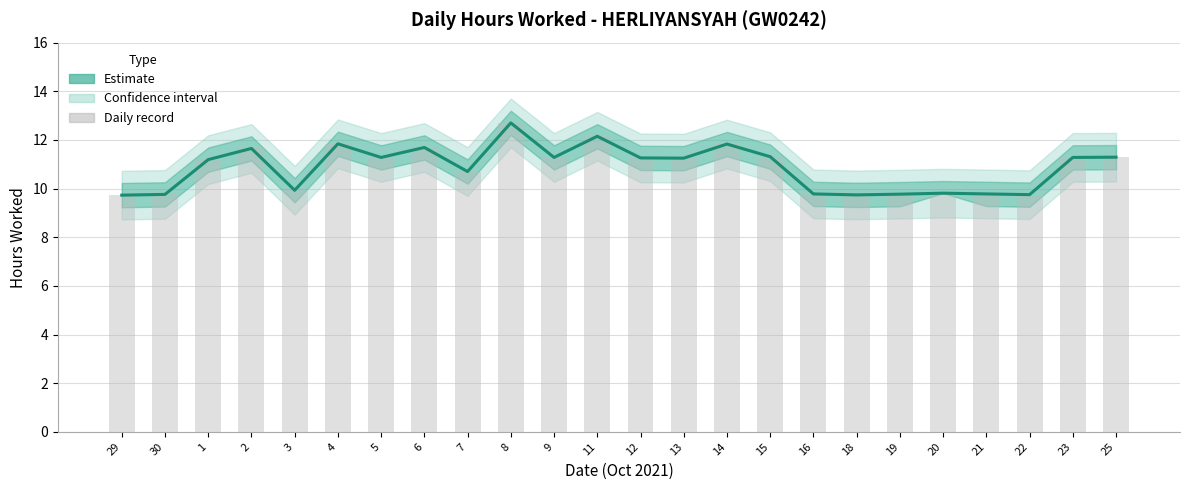

At which category does the chart reach its minimum across all series?

29